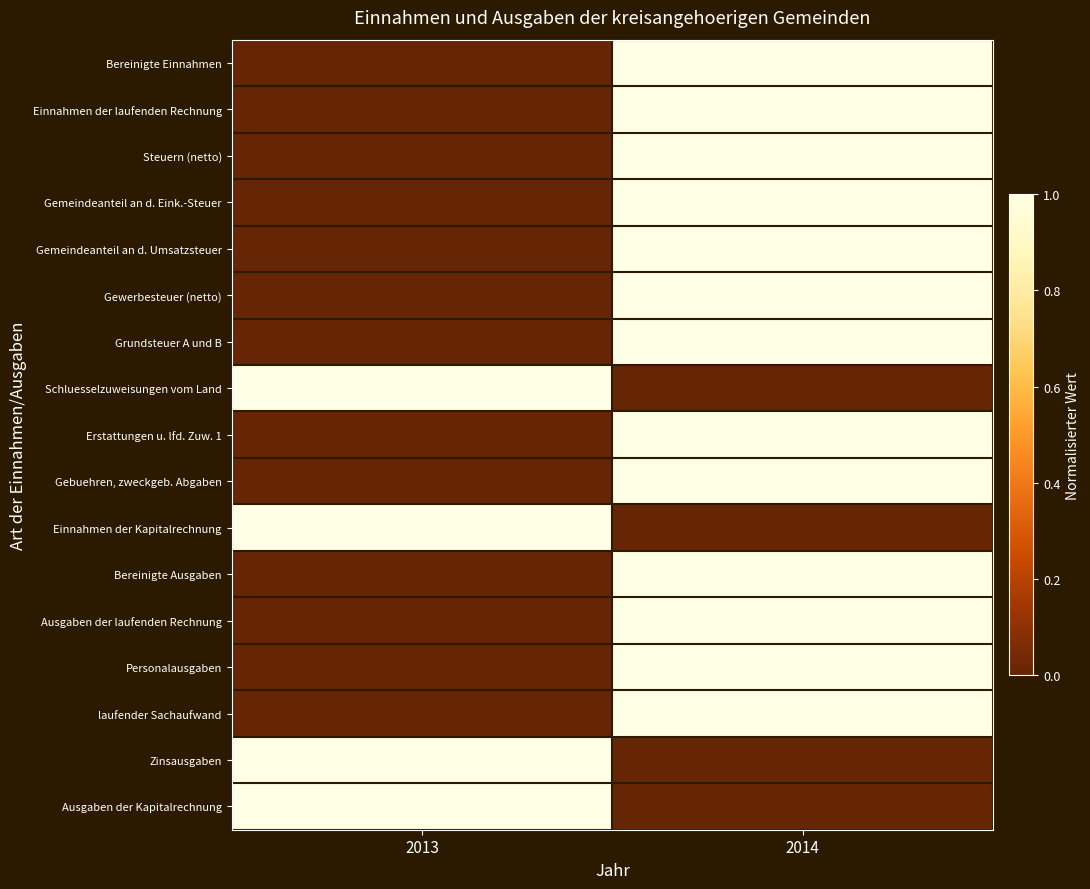

Between 2013 and 2014, which series saw the biggest shift?

Ausgaben der laufenden Rechnung